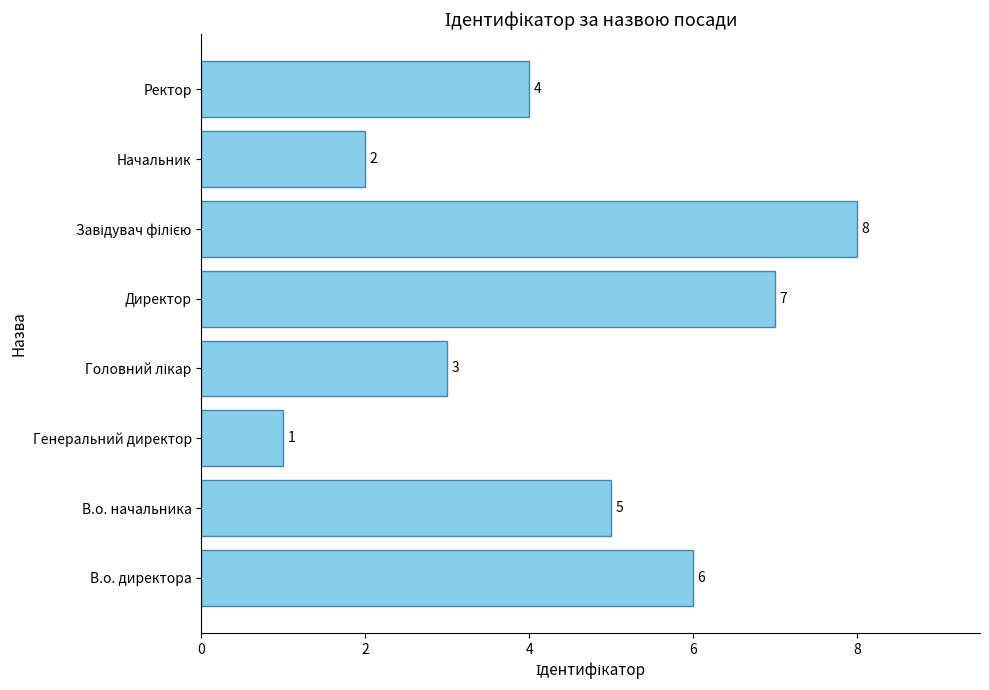

Reading top to bottom, extract all data points from this chart.

4	2	8	7	3	1	5	6